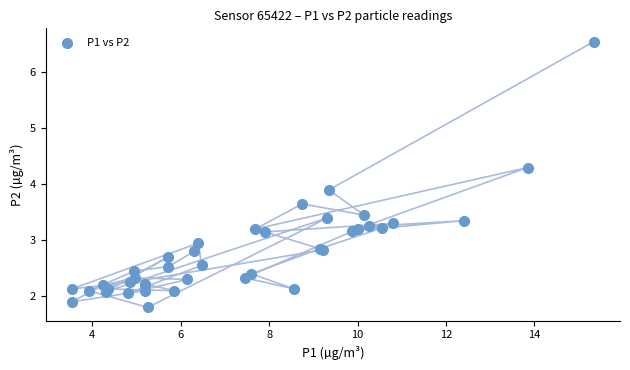

What Y value in the scatter plot is closest to 4?

3.9